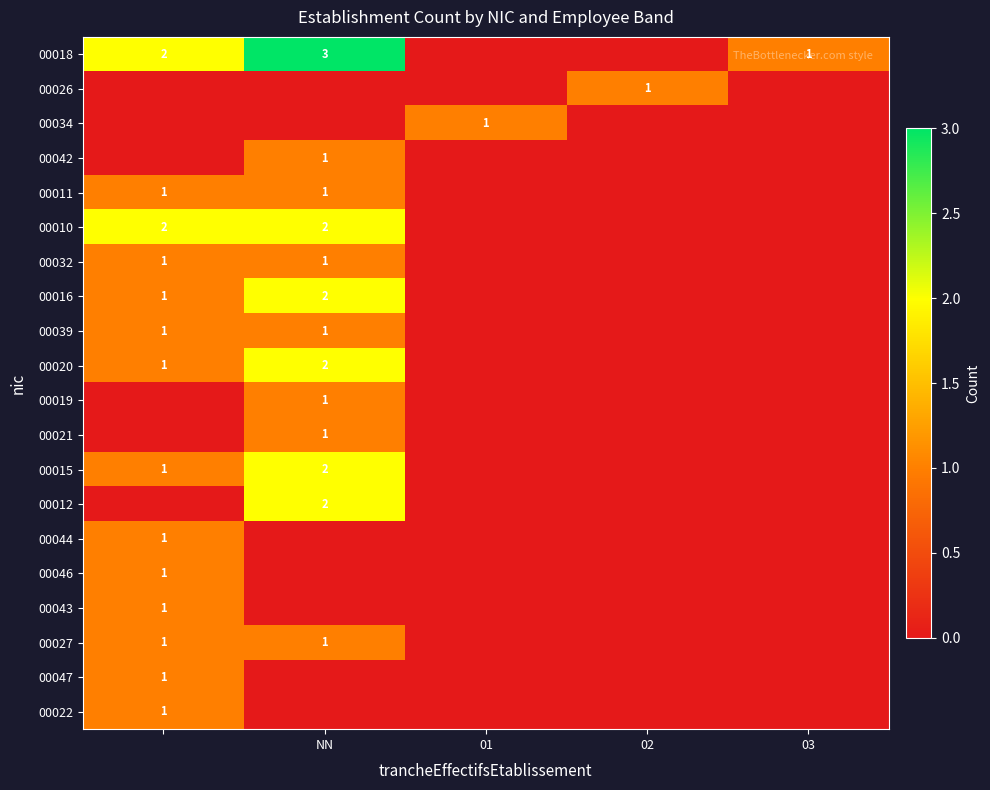

What is the maximum value shown in the chart?

3